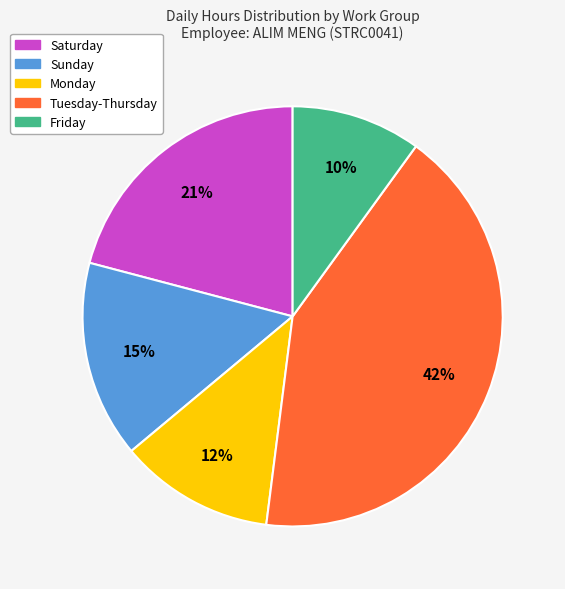

Which slice is the smallest?

Friday